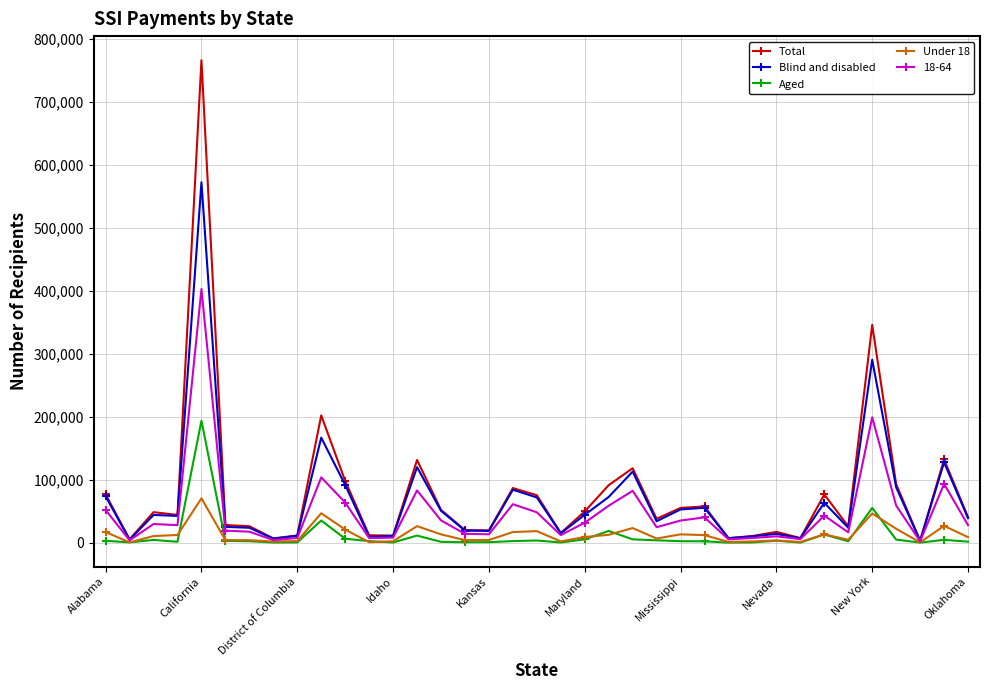

Which series has the widest spread of values?

Total